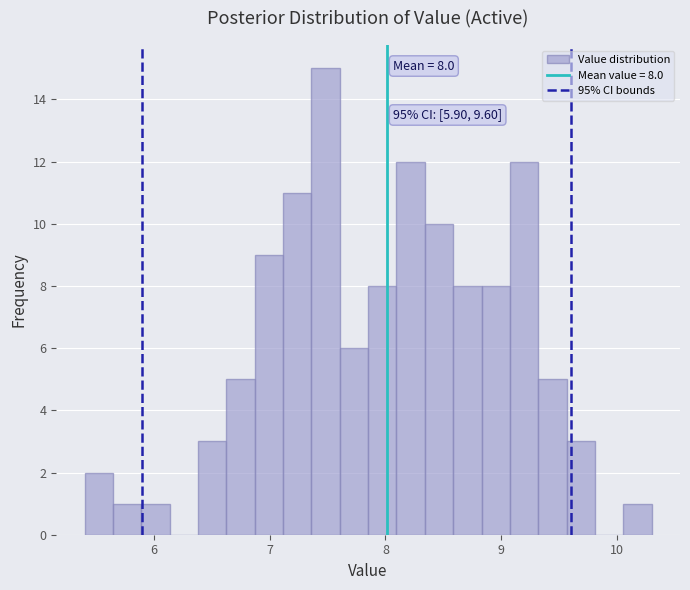

Read against the x-axis, roughly where is the centre of the tallest bar?

7.5